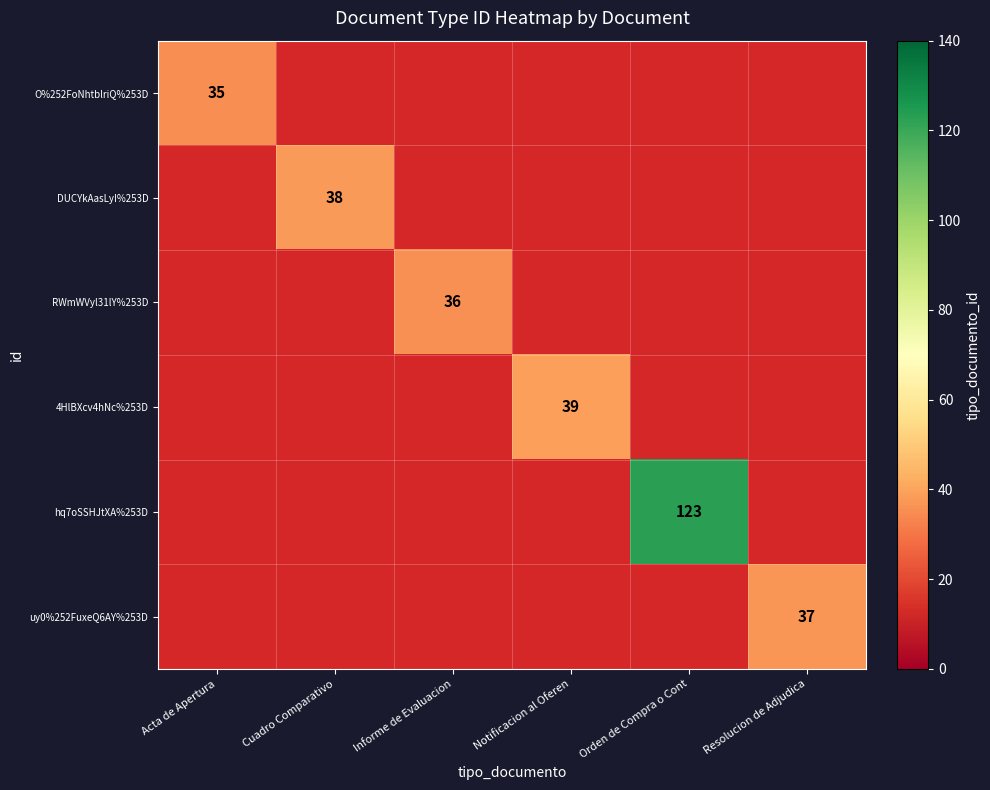

Which has a higher value, Cuadro Comparativo or Orden de Compra o Cont?

Orden de Compra o Cont